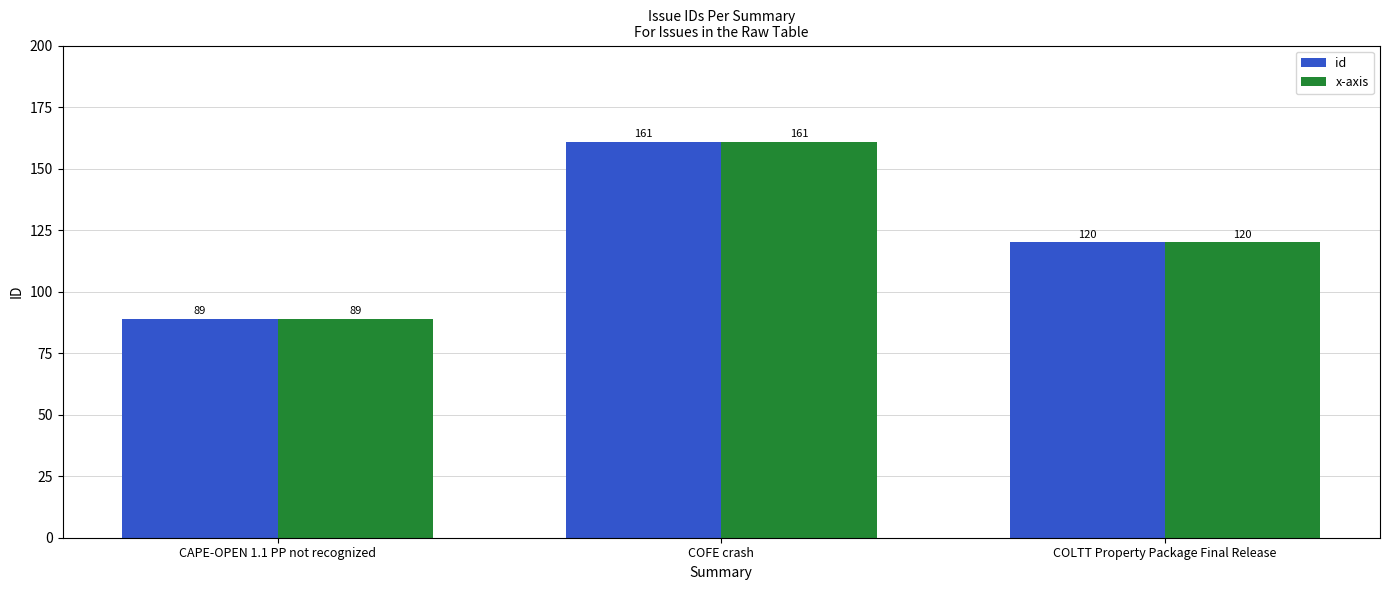

What is the label of the 3rd bar from the right?

CAPE-OPEN 1.1 PP not recognized